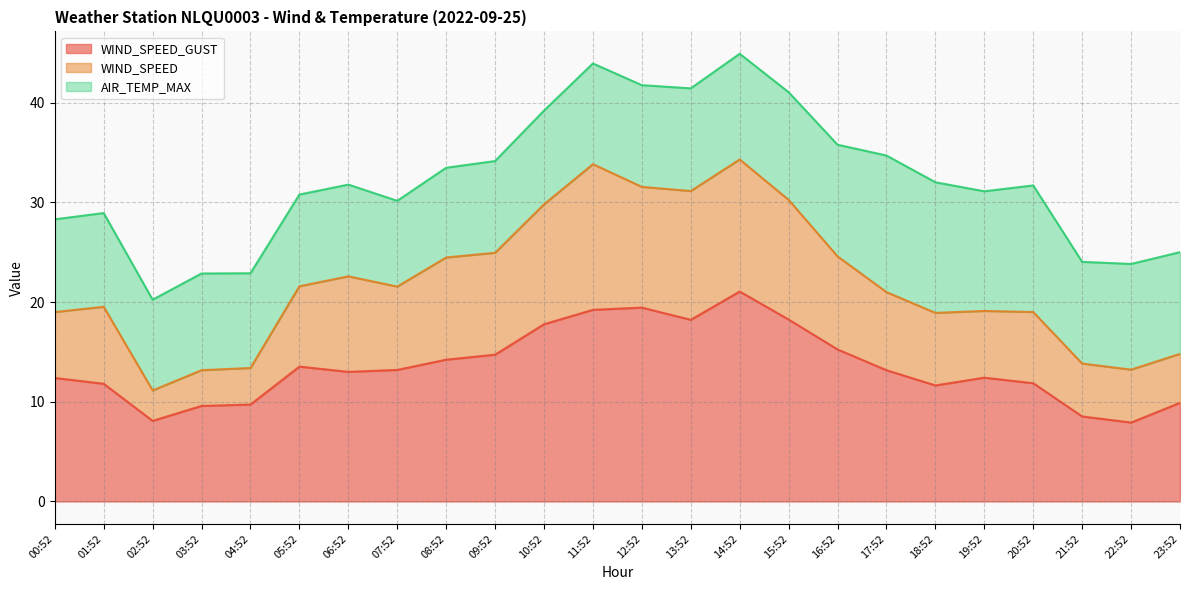

Is it true that WIND_SPEED_GUST equals 30.5 at 15:52?

False